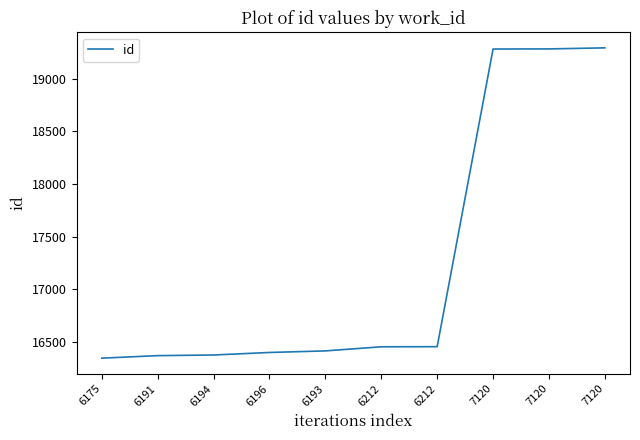

Reading left to right, extract all data points from this chart.

6175=16345	6191=16369	6194=16375	6196=16399	6193=16414	6212=16453	6212=16454	7120=19282	7120=19283	7120=19293